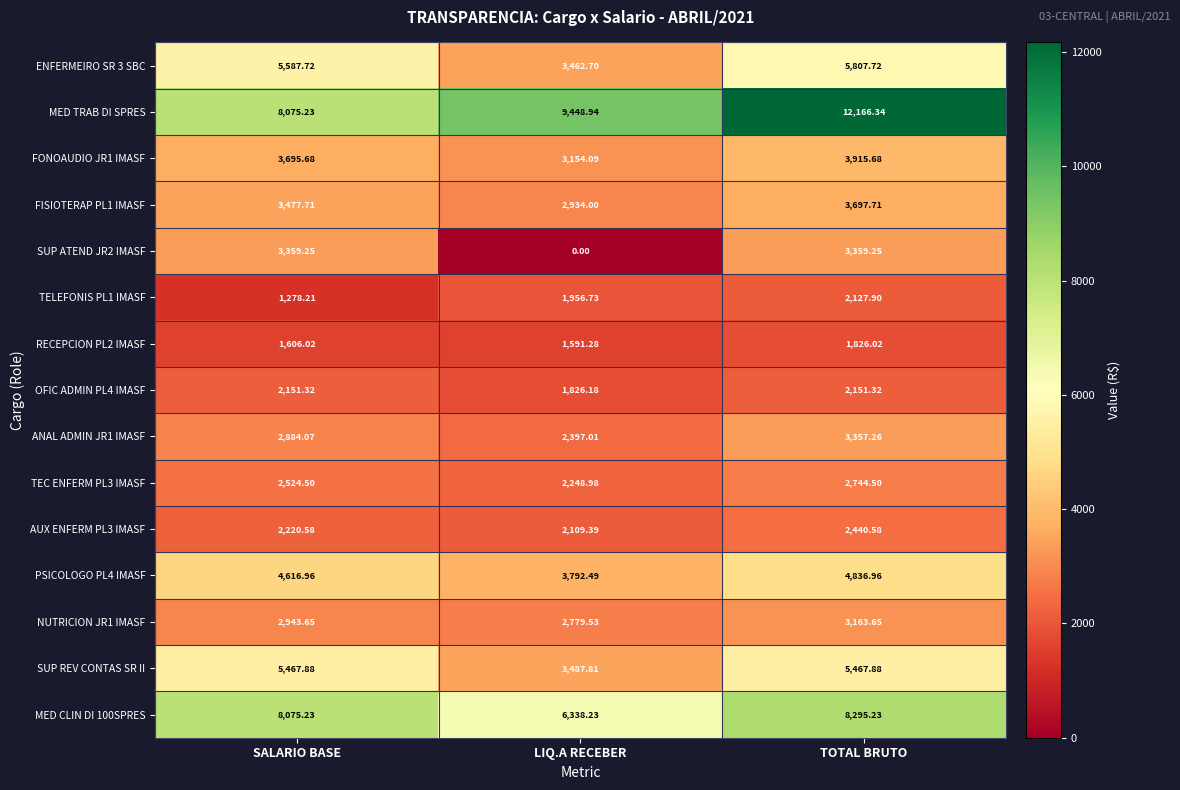

Which series has the largest total across all categories?

MED TRAB DI SPRES